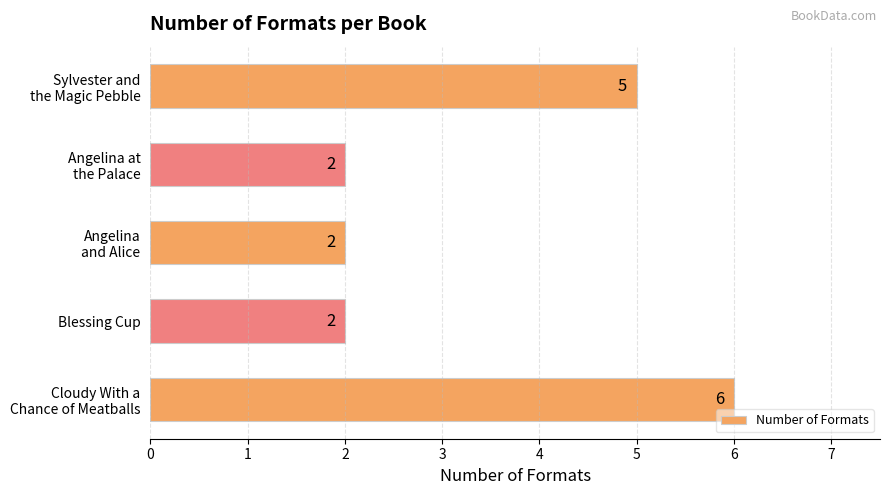

How many values are between 2 and 5?

4